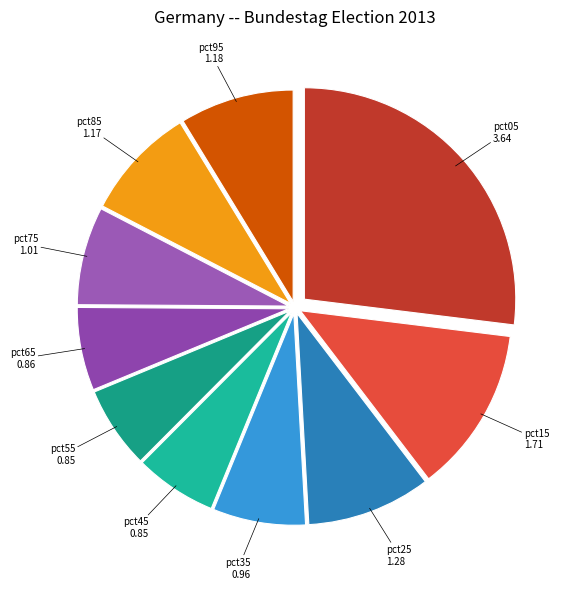

Count the number of slices in the pie.

10